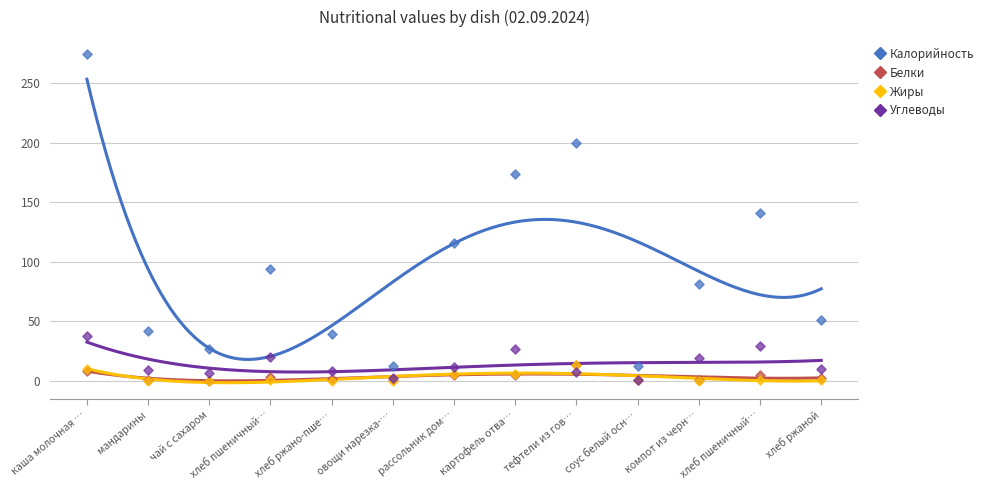

At how many categories does at least one series exceed 249?

1